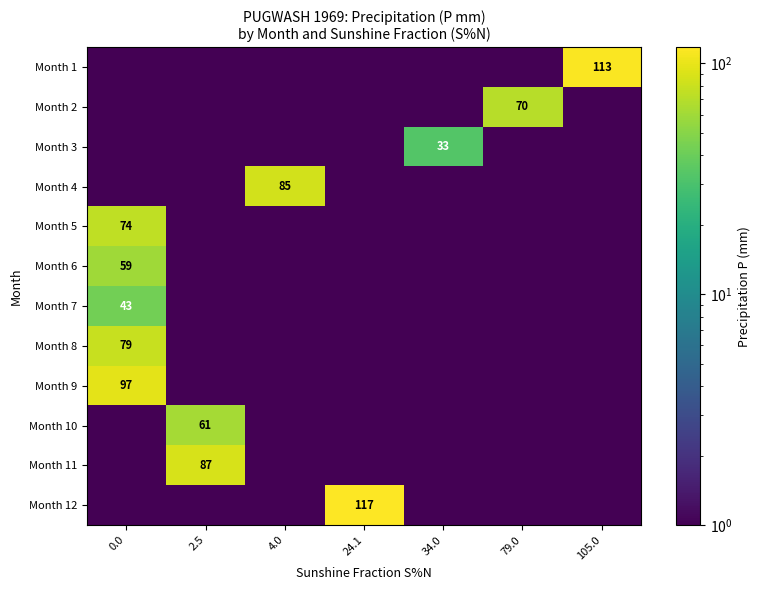

Which series has the widest spread of values?

Month 12